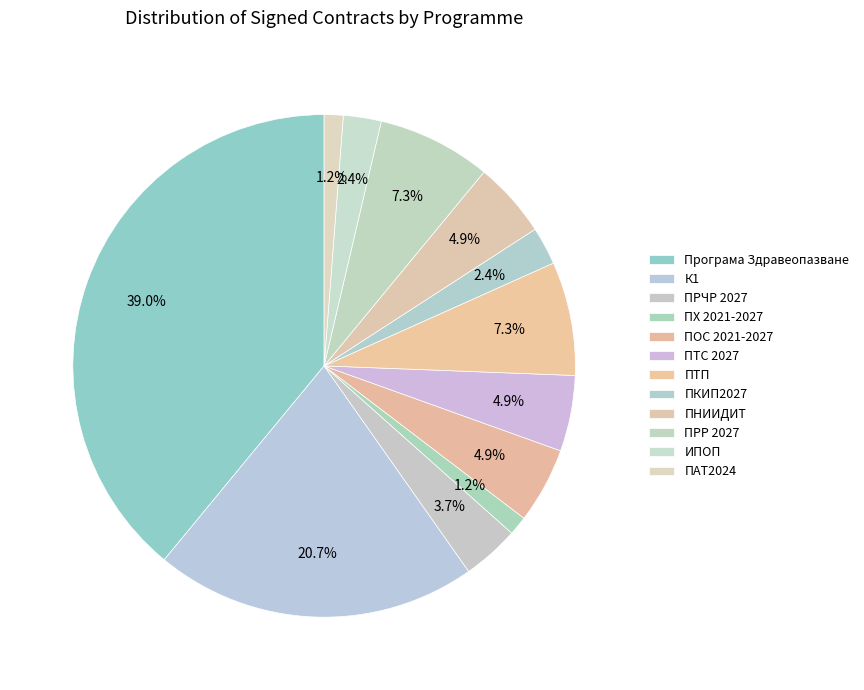

To the nearest percent, what portion does ИПОП represent?

2%